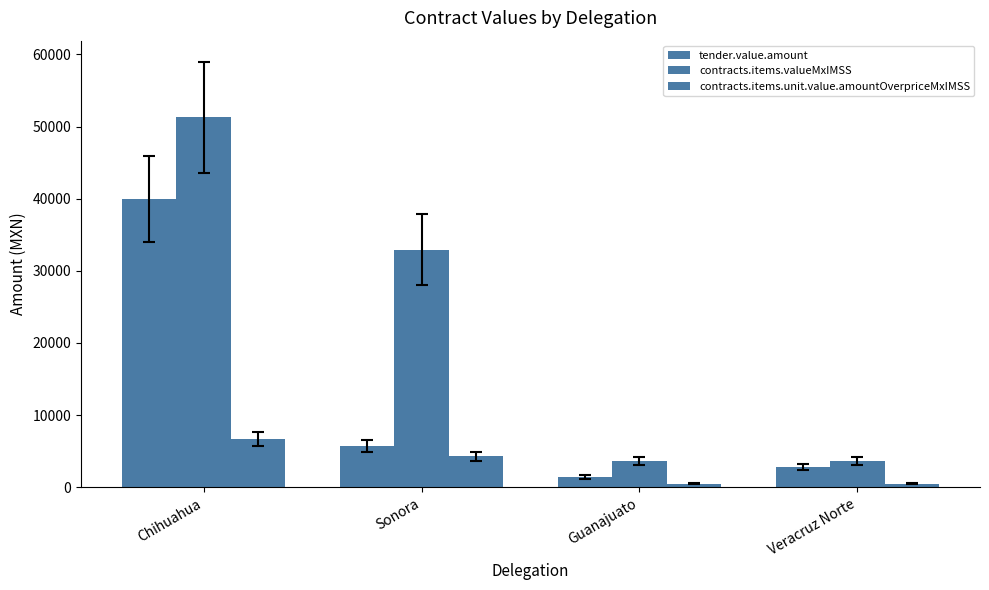

How many bars are there in total?

12